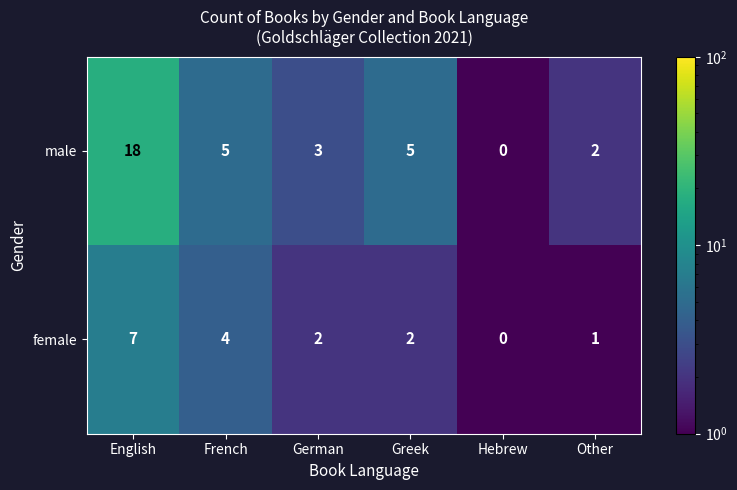

What is the difference between the highest and lowest values at English?

11